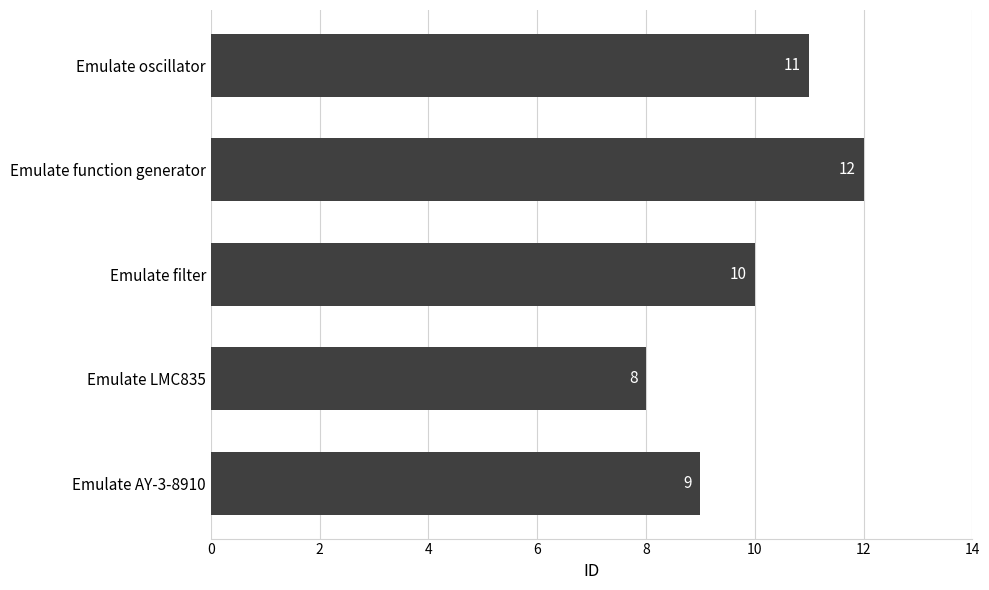

The chart shows a value of 15 at Emulate oscillator. True or false?

False